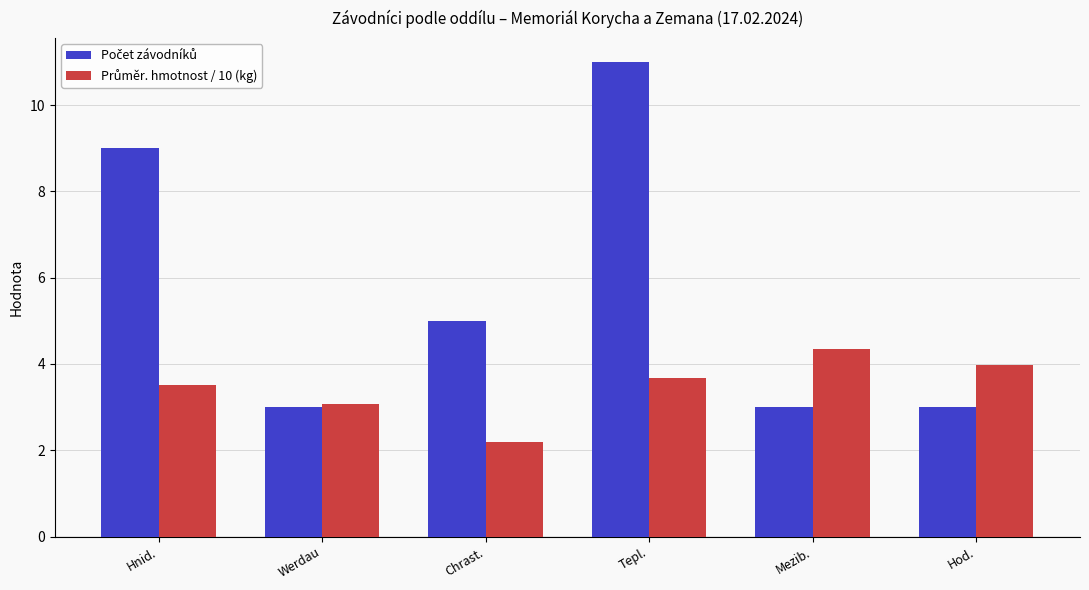

What is the smallest value displayed?

2.2